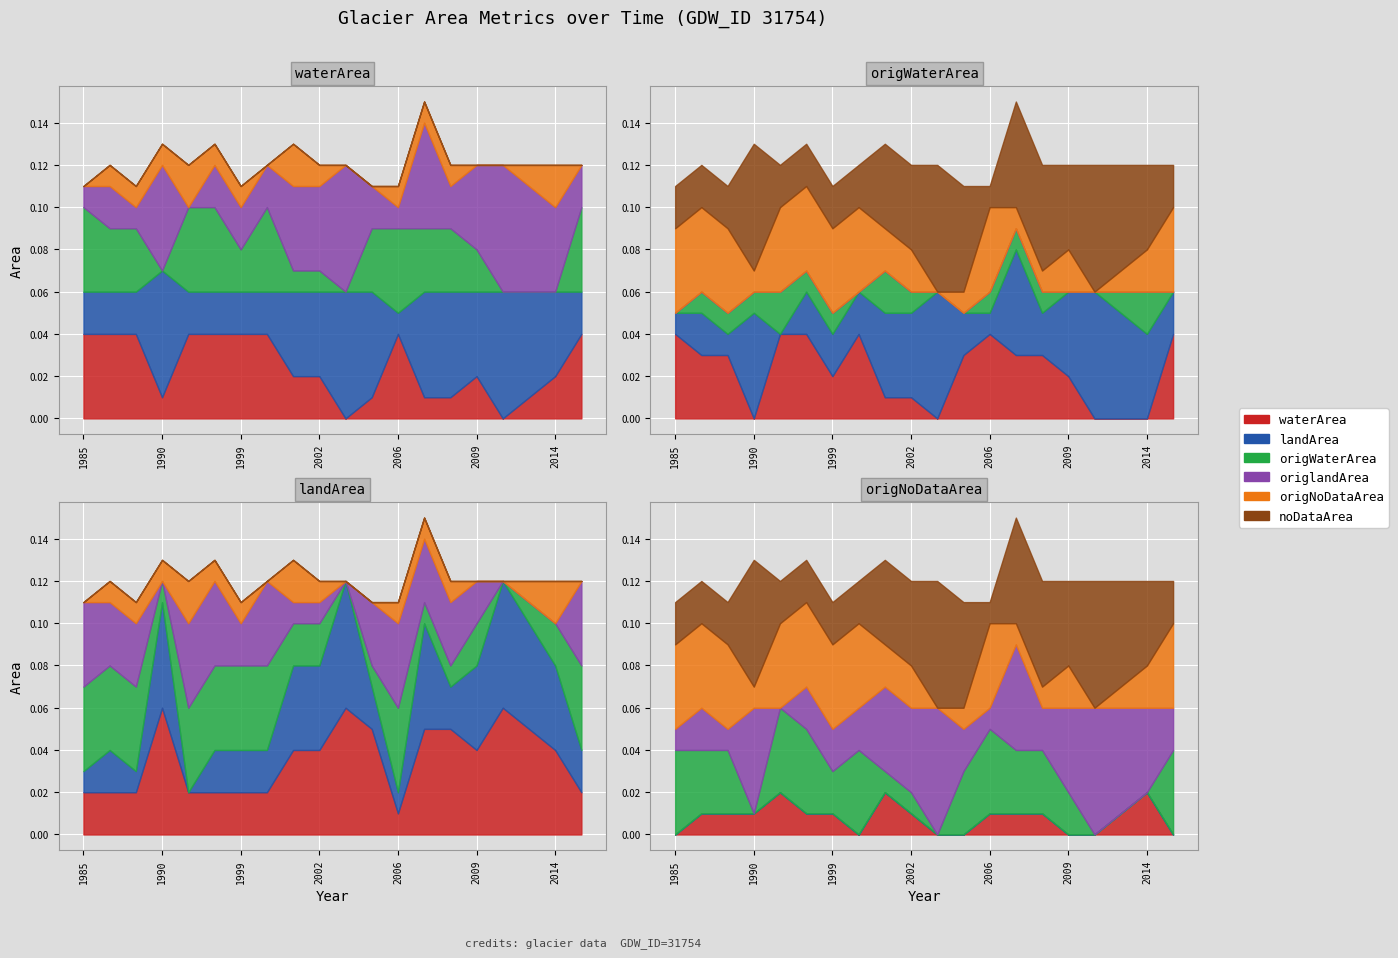

In origlandArea, how many points are lower than both neighbors (excluding endpoints)?

4